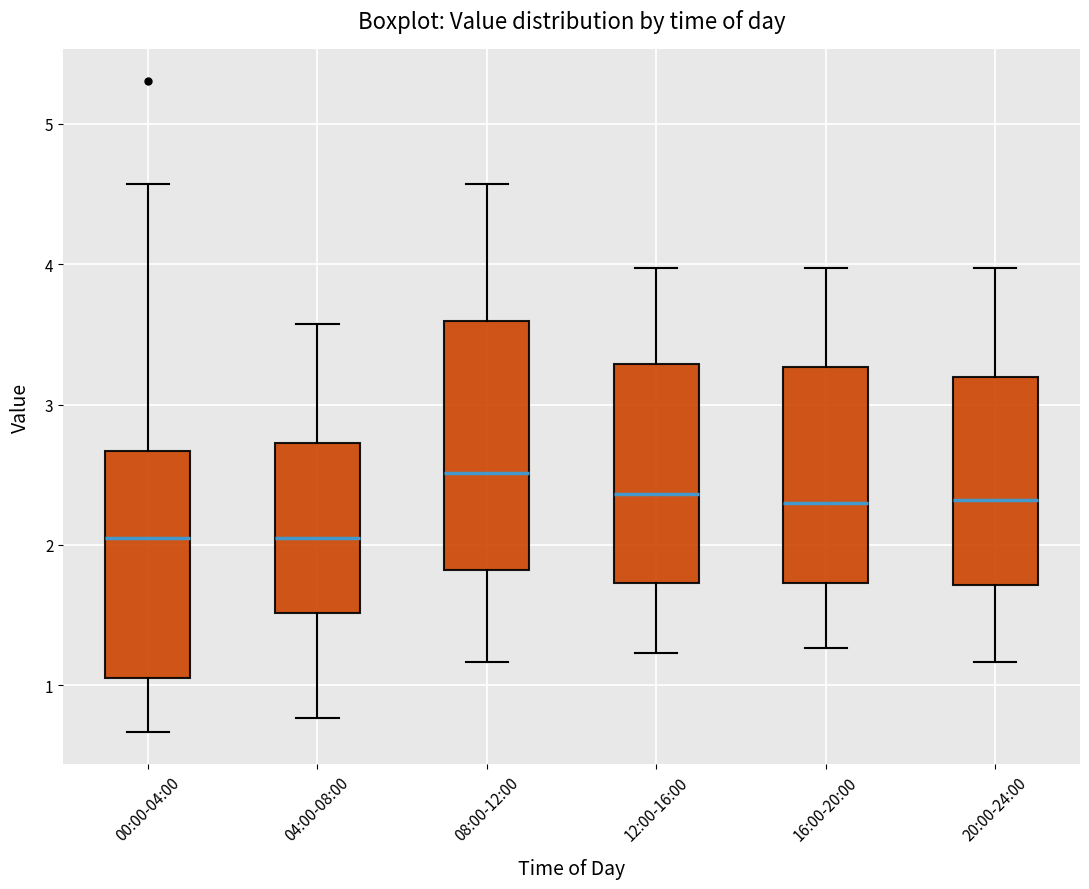

Comparing the boxes themselves (not the whiskers), which one is the tallest?

08:00-12:00